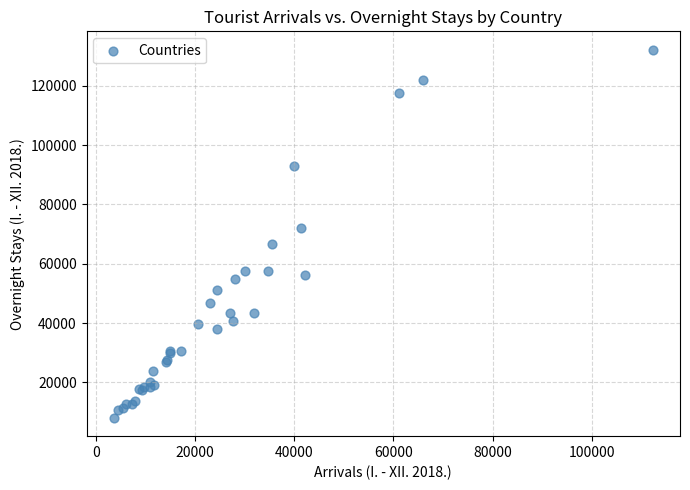

What Y value in the scatter plot is closest to 70102?

72136